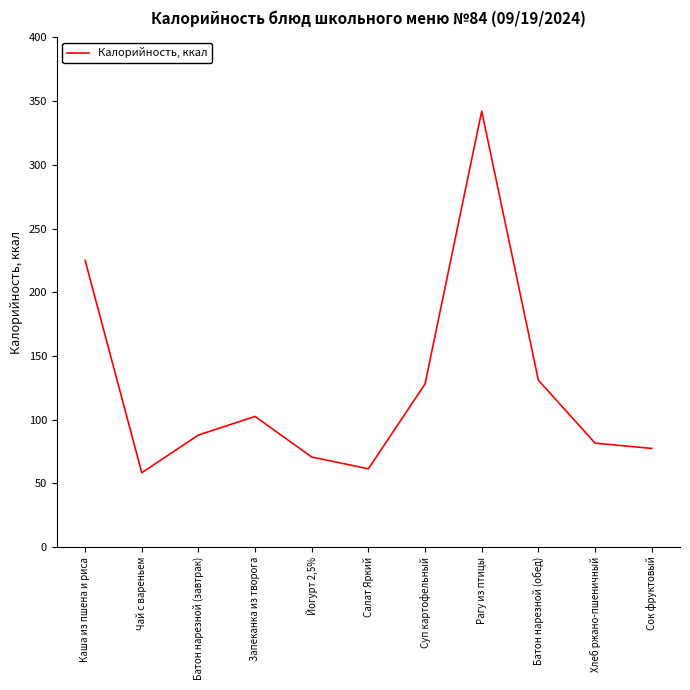

Read the value at Батон нарезной (завтрак).

87.9